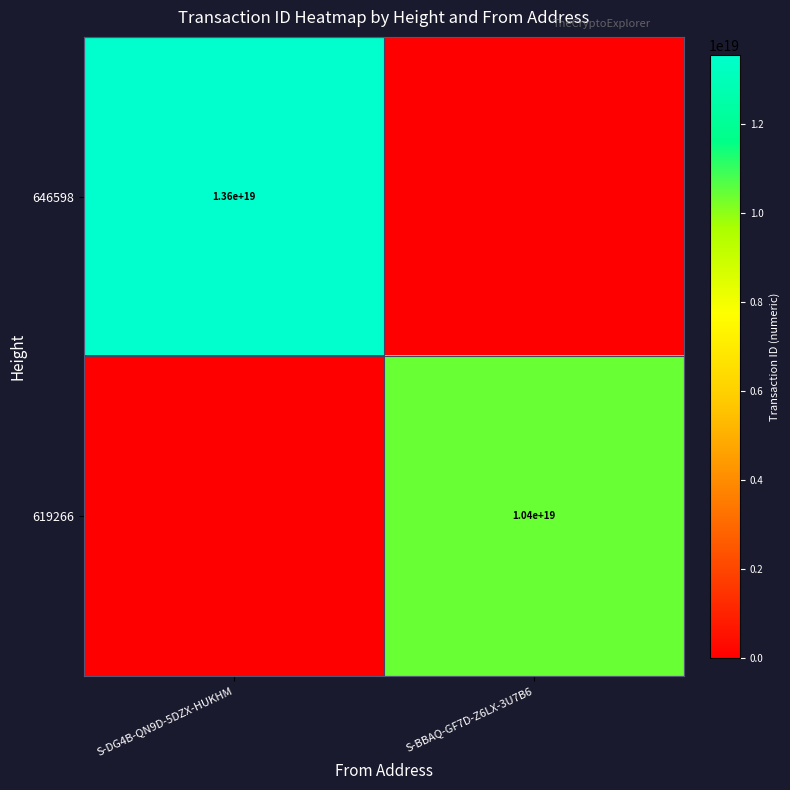

Is the value of 619266 at S-BBAQ-GF7D-Z6LX-3U7B6 greater than the value of 646598 at S-DG4B-QN9D-5DZX-HUKHM?

No